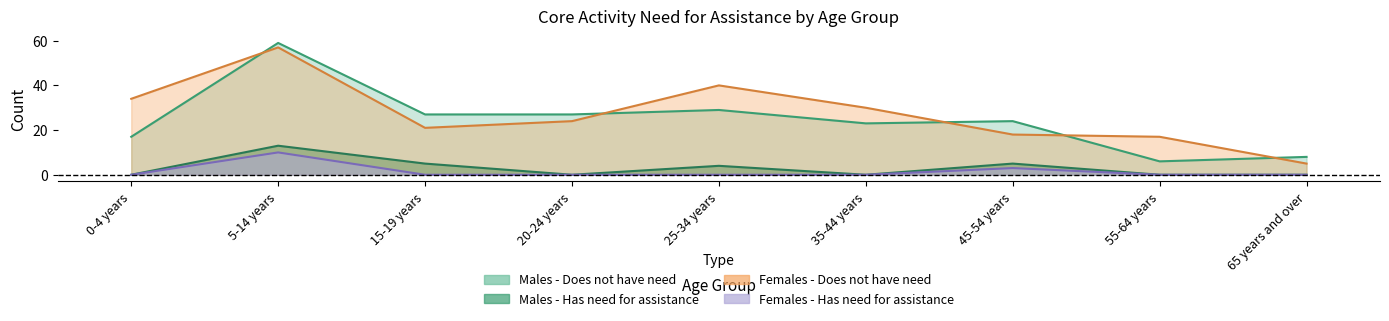

True or false: Males - Does not have need has more than 0 points higher than both neighbors.

True